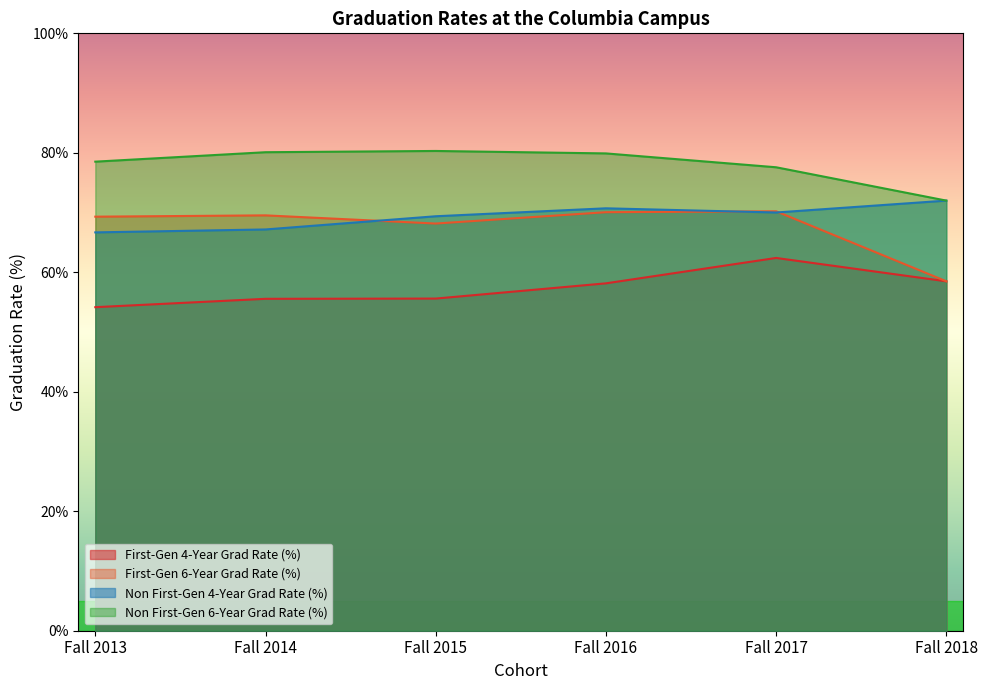

Which series changed the most between Fall 2013 and Fall 2018?

First-Gen 6-Year Grad Rate (%)